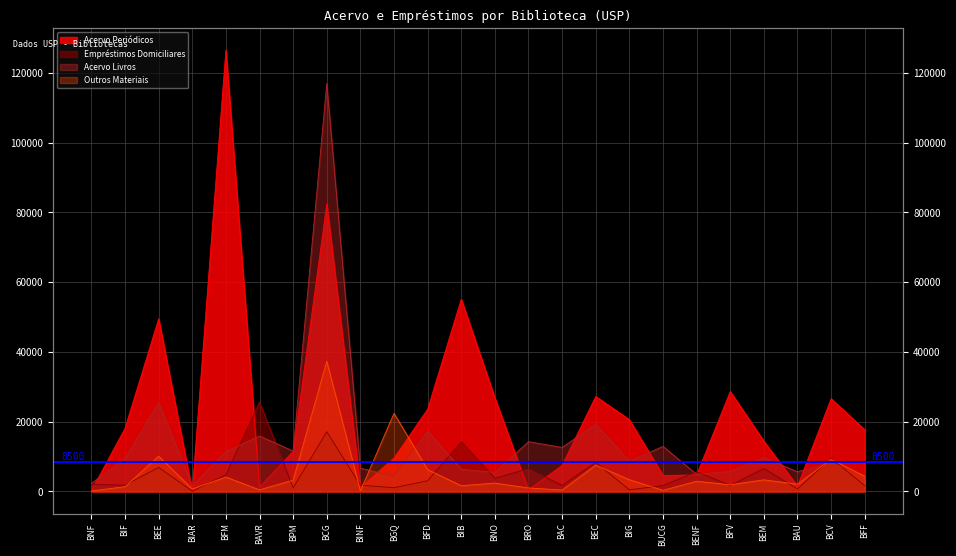

In Outros Materiais, how many points are higher than both neighbors (excluding endpoints)?

9